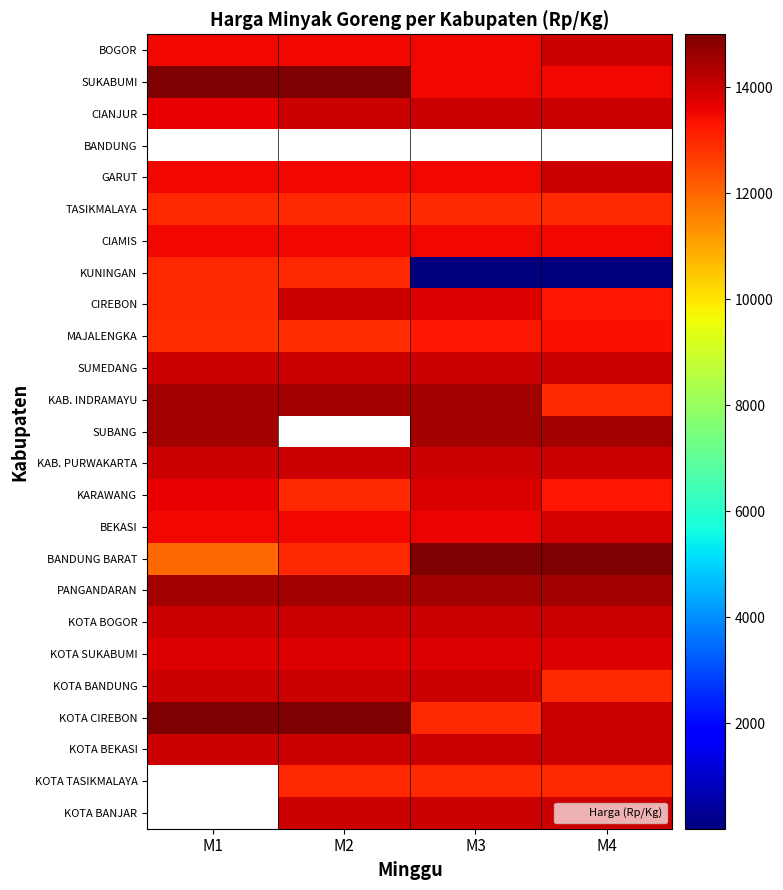

Which series has the largest total across all categories?

PANGANDARAN